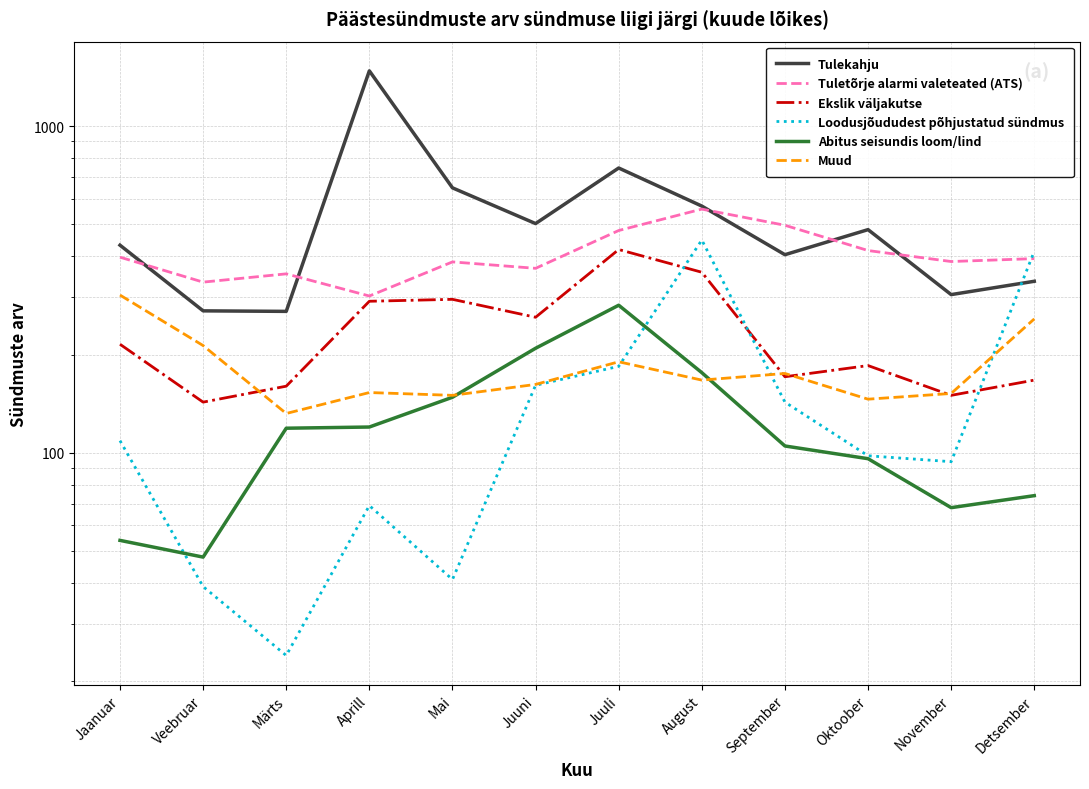

How many data points does each series have?

12